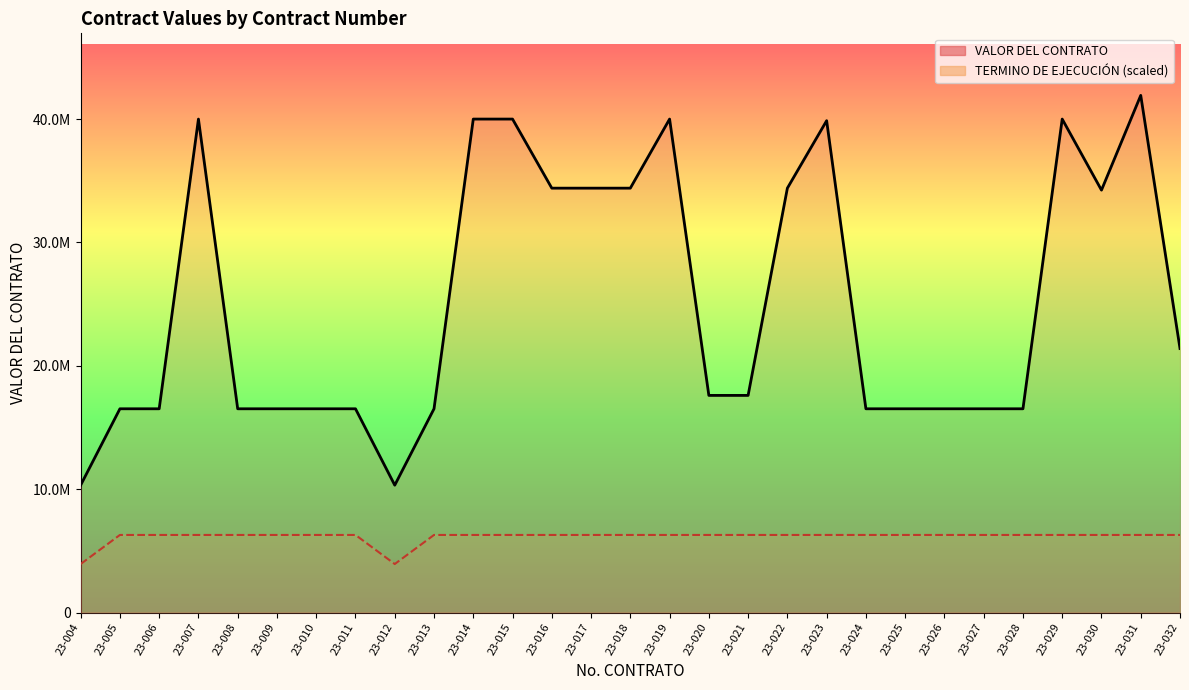

What is the difference between the VALOR DEL CONTRATO values at 23-029 and 23-013?

23484816